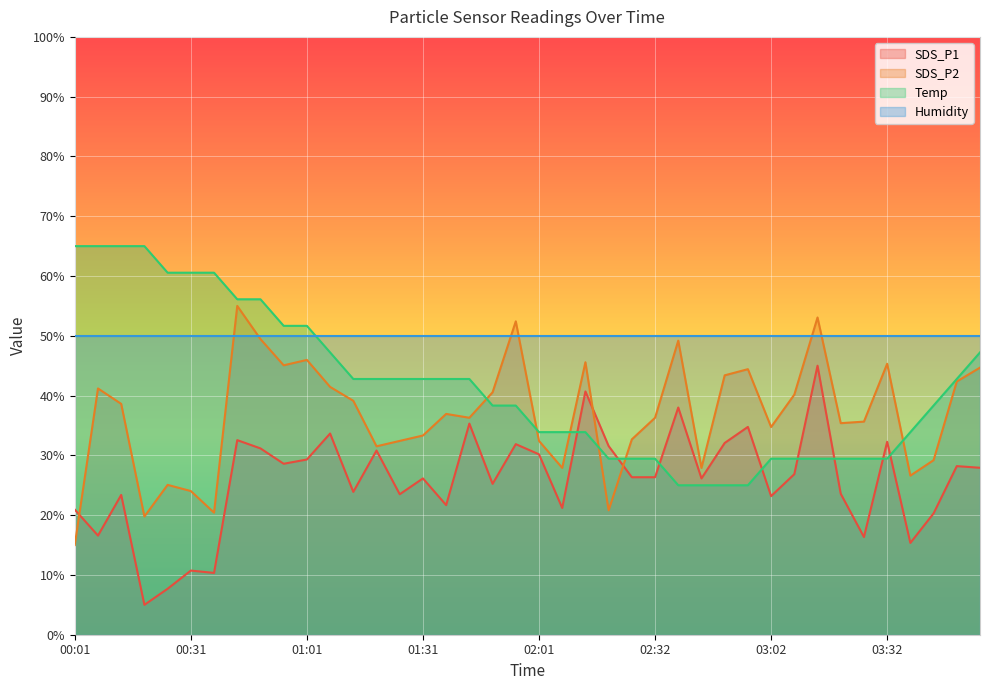

Which series has the widest spread of values?

SDS_P1